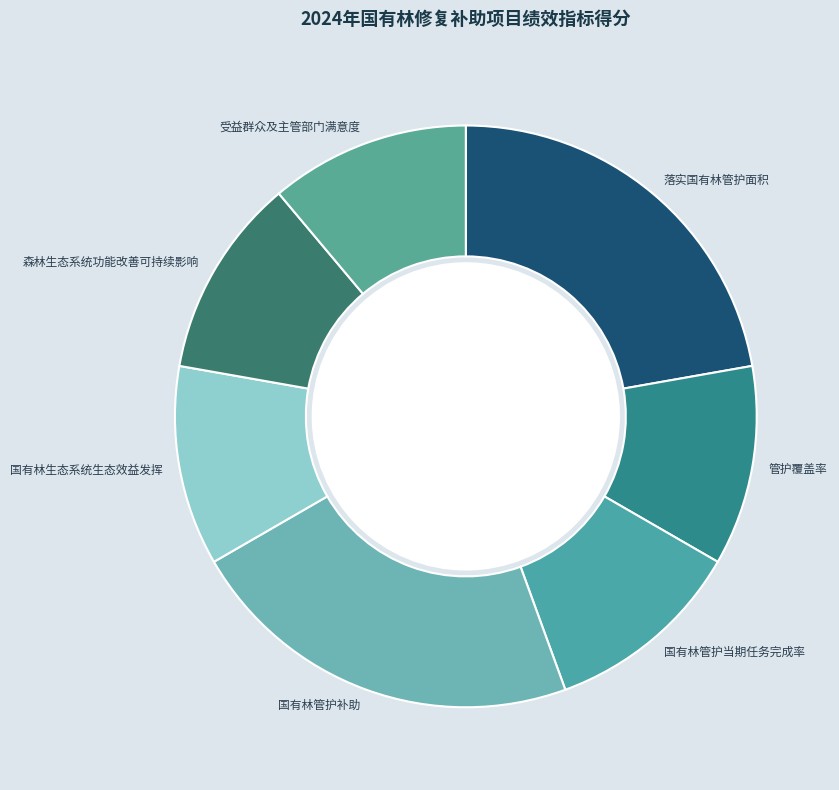

Count the number of slices in the pie.

7